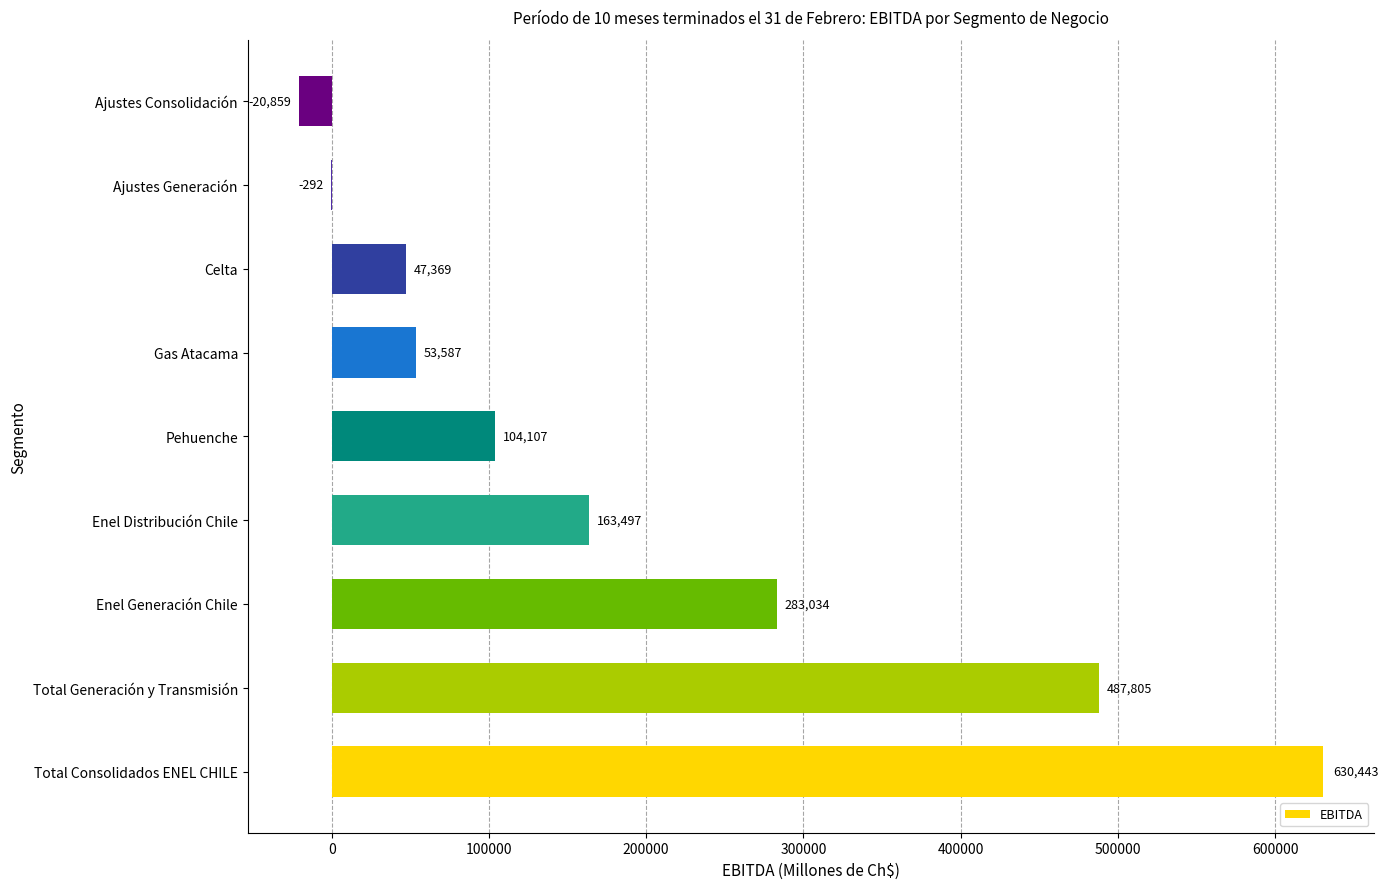

How many positive values are there?

7